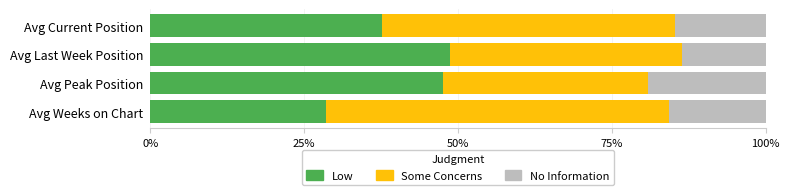

What is the total value across all series at Avg Peak Position?

100.0